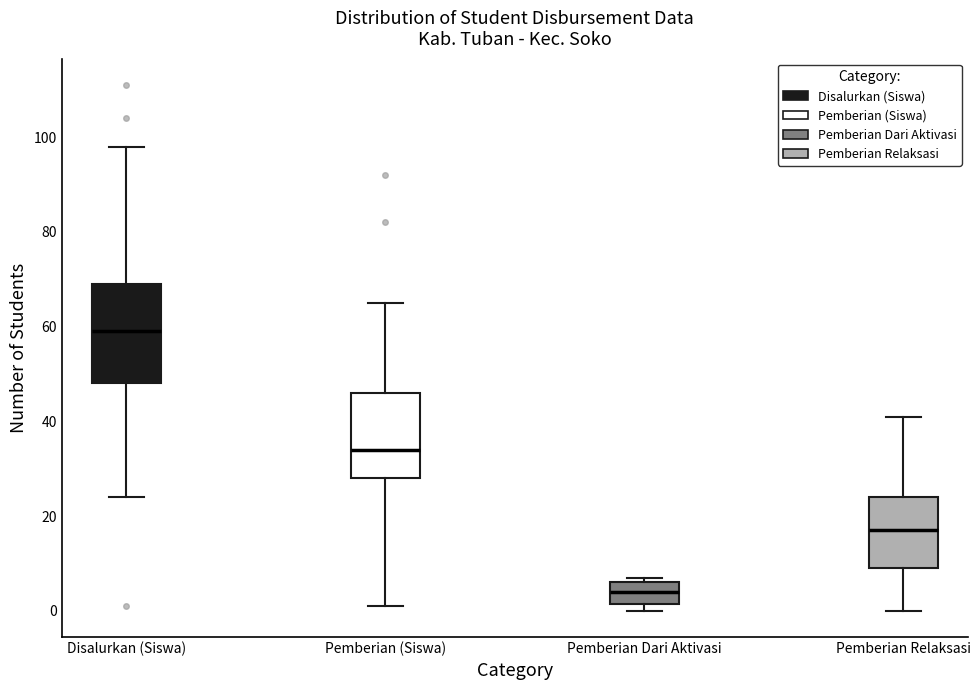

Reading left to right, read every box against the y-axis: the position of its median line, the range the box covers, and the ends of its whiskers. The values are not printed on the chart, so give them approximately, as read against the axis.

Disalurkan (Siswa): median 60, box 48 to 70, whiskers 24 to 98
Pemberian (Siswa): median 34, box 28 to 46, whiskers 2 to 66
Pemberian Dari Aktivasi: median 4, box 2 to 6, whiskers 0 to 8
Pemberian Relaksasi: median 18, box 10 to 24, whiskers 0 to 42